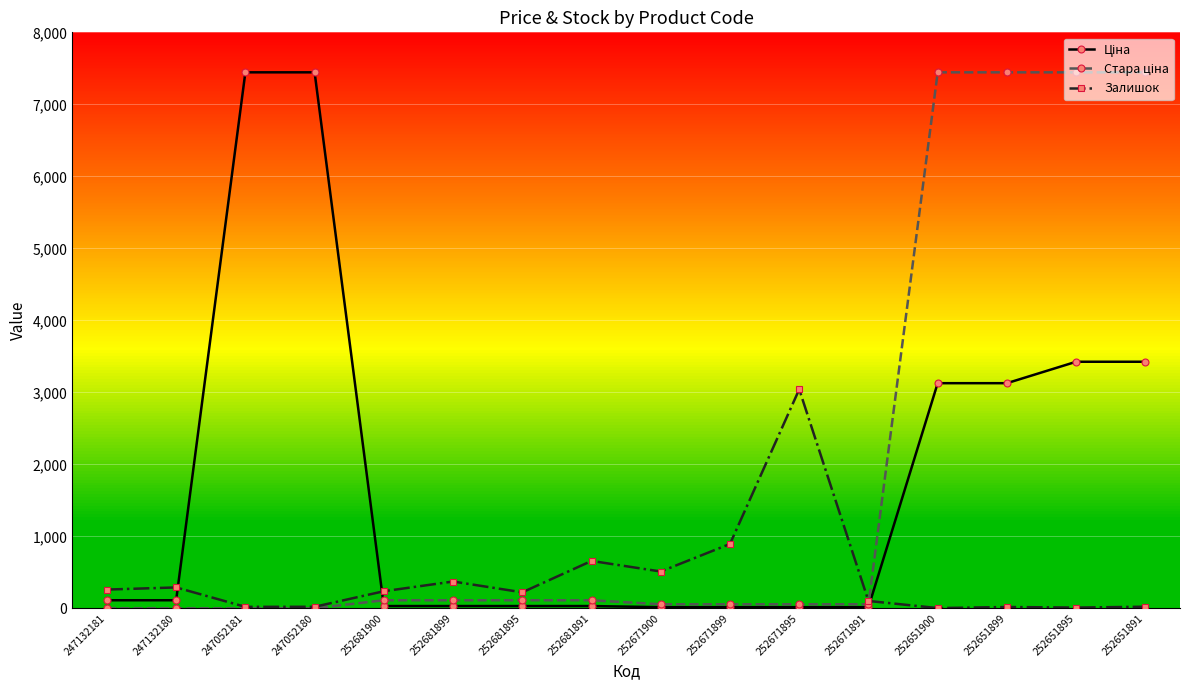

True or false: Залишок has more than 2 points higher than both neighbors.

True